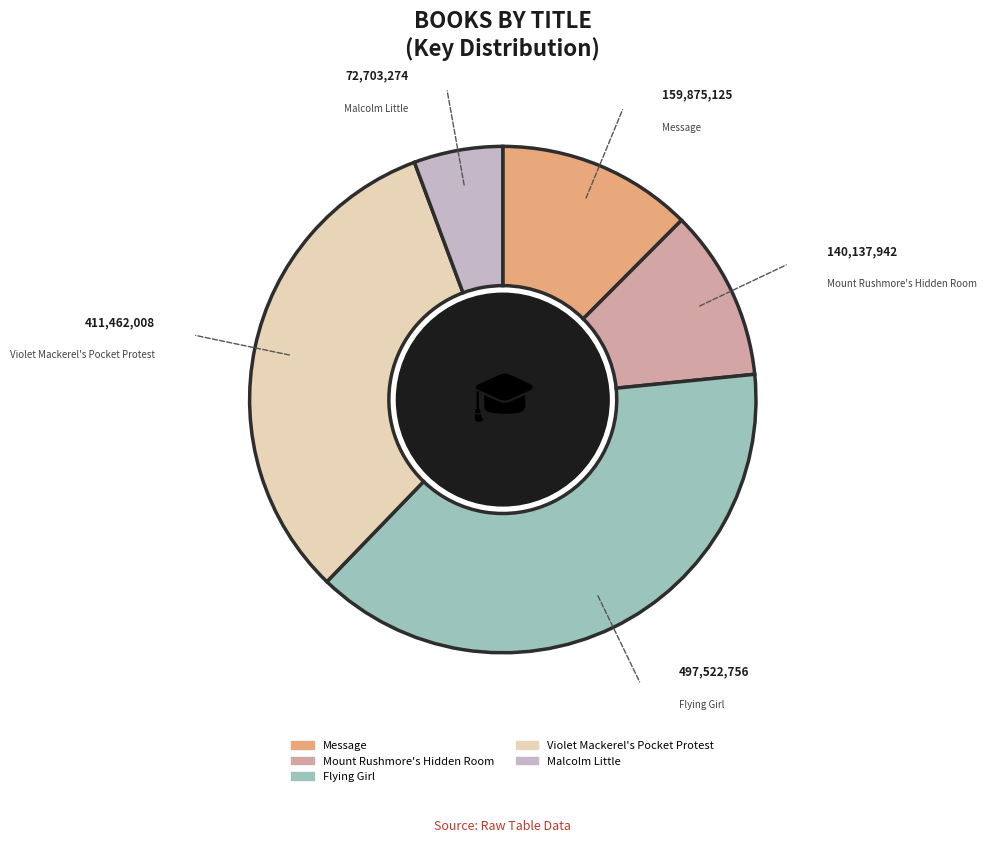

Rank the categories by value from highest to lowest.

Flying Girl, Violet Mackerel's Pocket Protest, Message, Mount Rushmore's Hidden Room, Malcolm Little